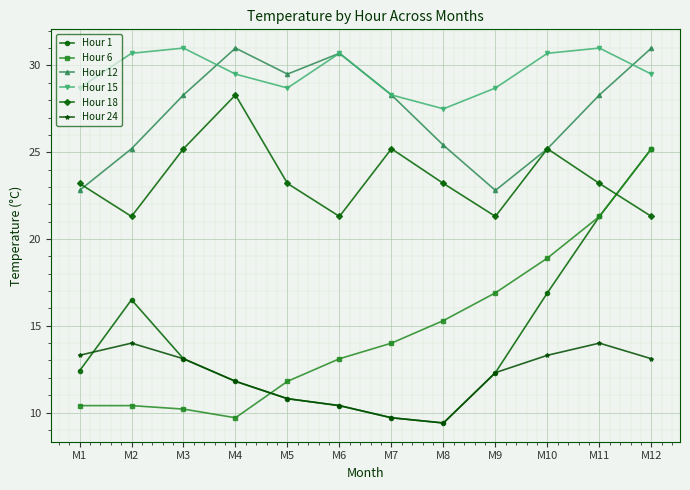

How many times do Hour 6 and Hour 18 cross each other?

1